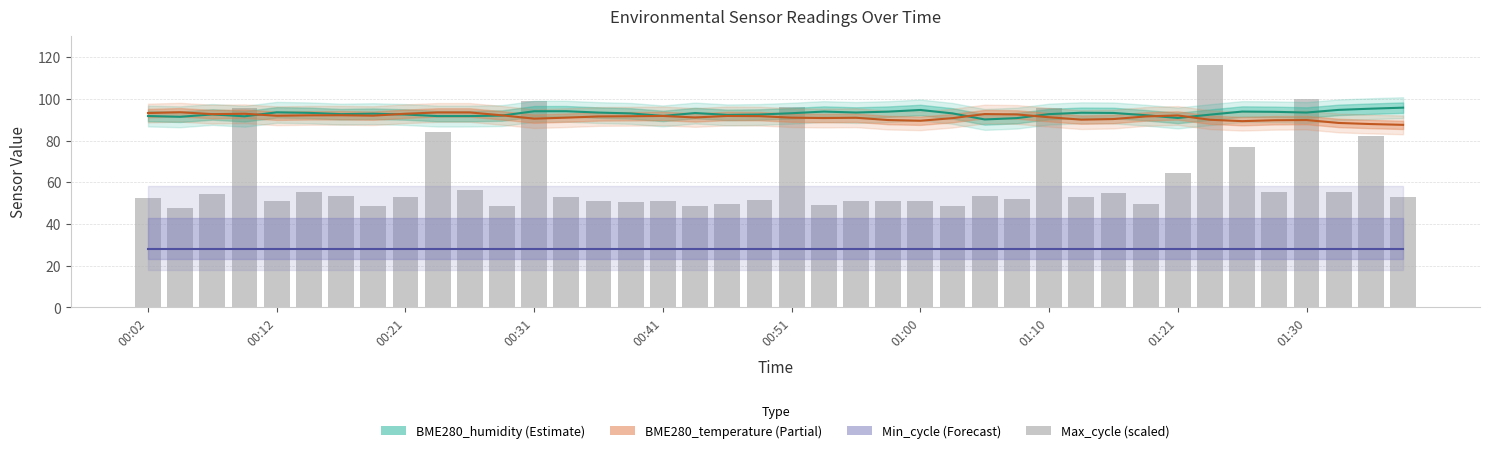

Reading right to left, transcribe all the data shown in this chart.

52.8	82.2	55.6	100.0	55.6	76.8	116.3	64.5	49.5	54.9	53.0	95.7	52.0	53.5	48.9	51.0	51.0	51.2	49.2	95.9	51.4	49.6	48.6	51.2	50.6	51.0	52.9	99.2	48.9	56.2	84.0	53.0	48.8	53.6	55.6	51.0	95.7	54.3	47.9	52.5